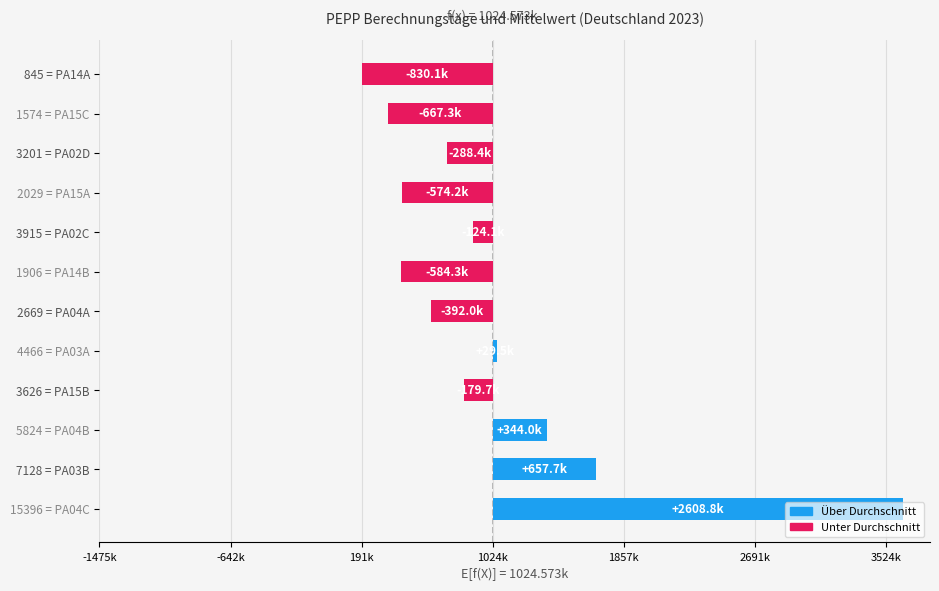

Are the bars horizontal?

Yes